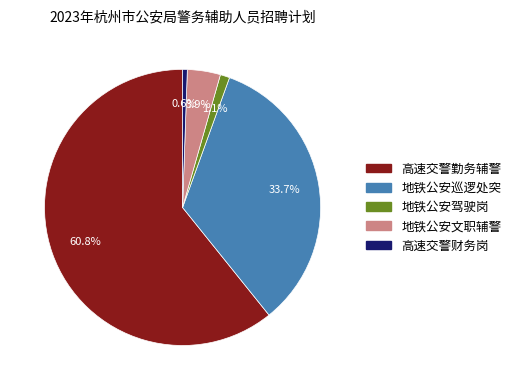

Is there any slice that represents more than half of the pie?

Yes